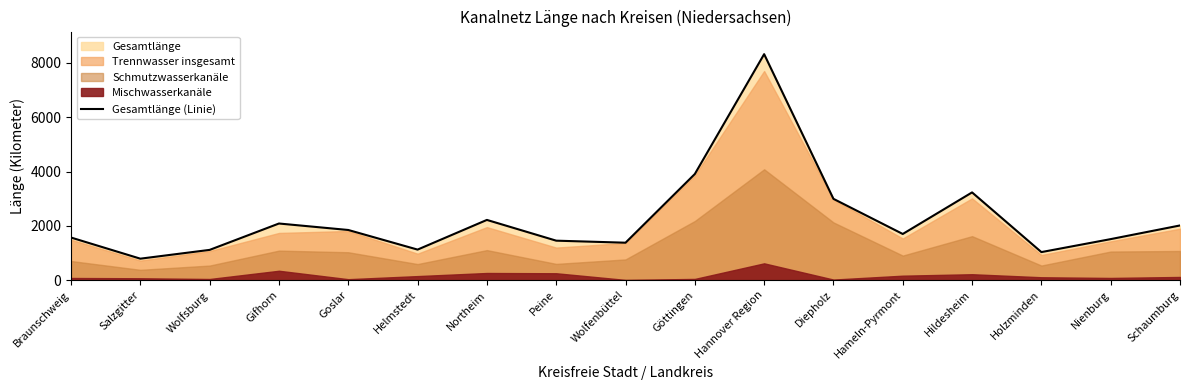

Rank the categories by value from lowest to highest.

Salzgitter, Holzminden, Wolfsburg, Helmstedt, Wolfenbüttel, Peine, Nienburg, Braunschweig, Hameln-Pyrmont, Goslar, Schaumburg, Gifhorn, Northeim, Diepholz, Hildesheim, Göttingen, Hannover Region